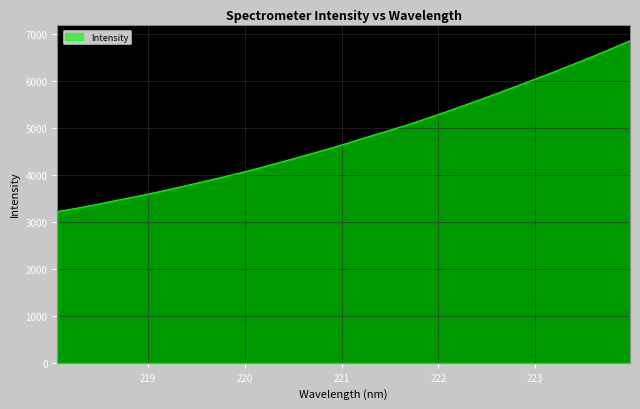

How many distinct data groups are displayed?

1